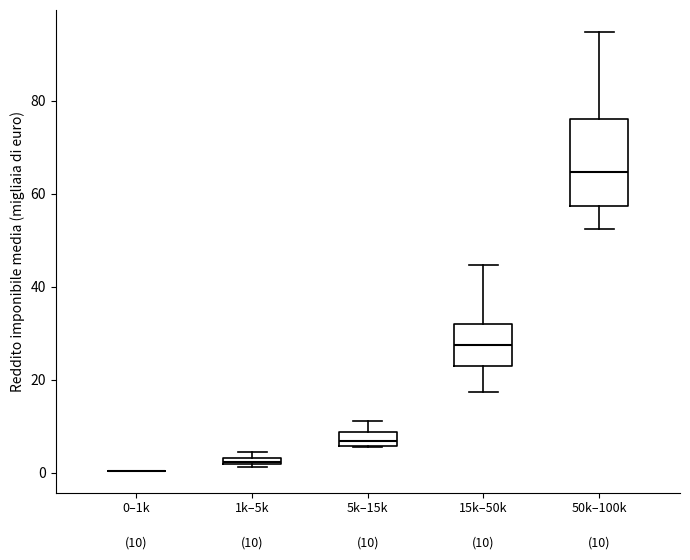

Which box is the tallest, from its lower edge to its upper edge?

50k–100k